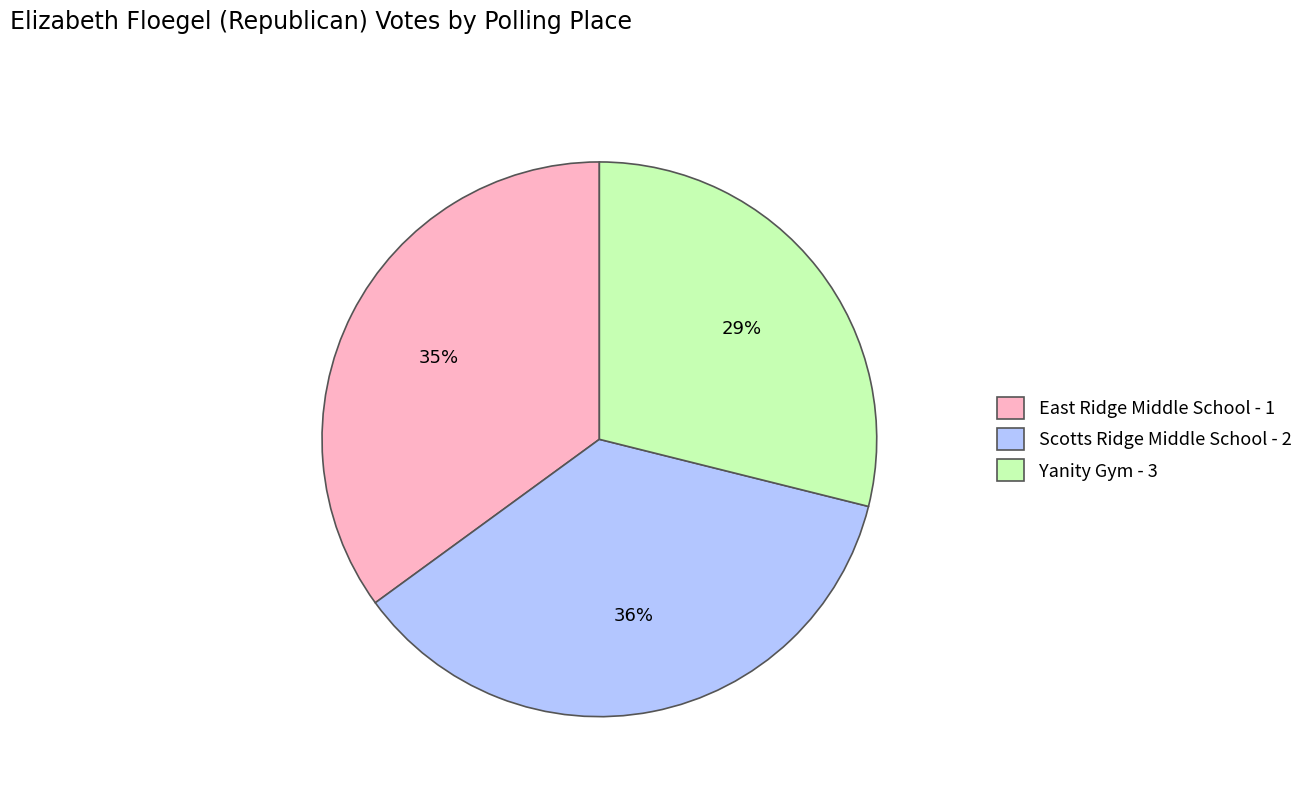

How many slices are in this pie chart?

3